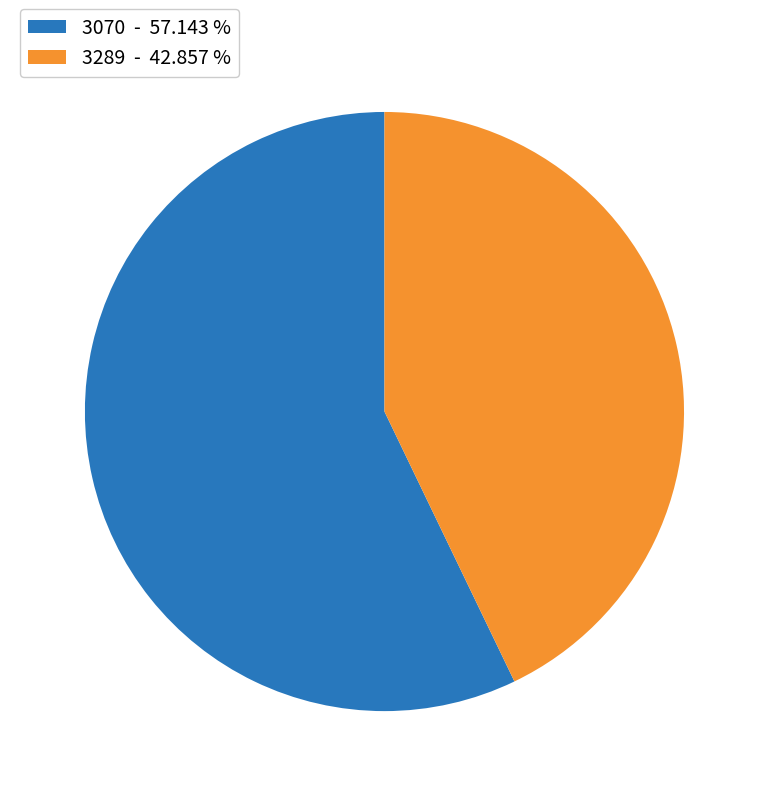

The 3070 slice represents 57% of the pie. True or false?

True